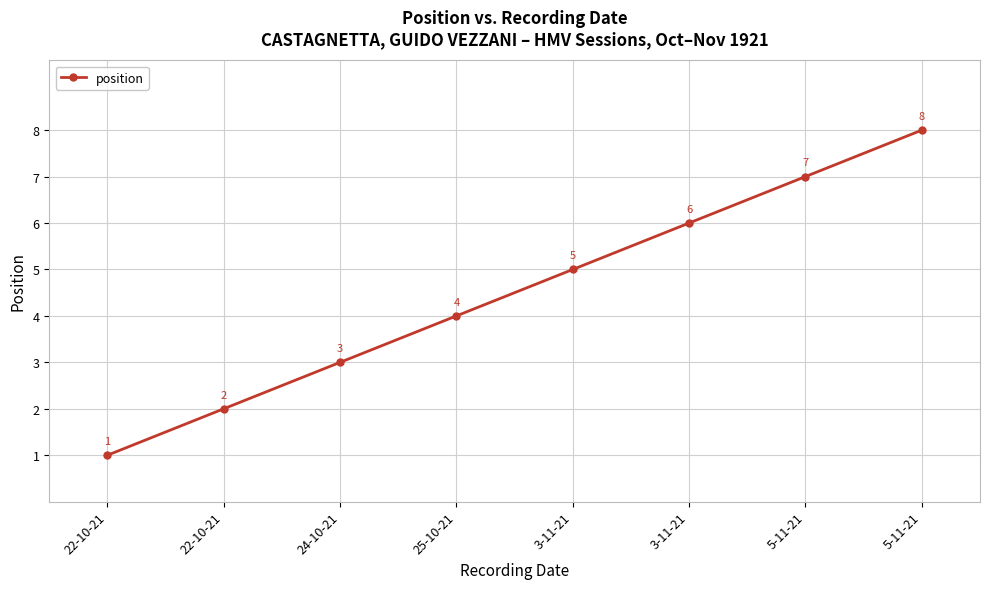

Is this an area chart (filled region under the line)?

No